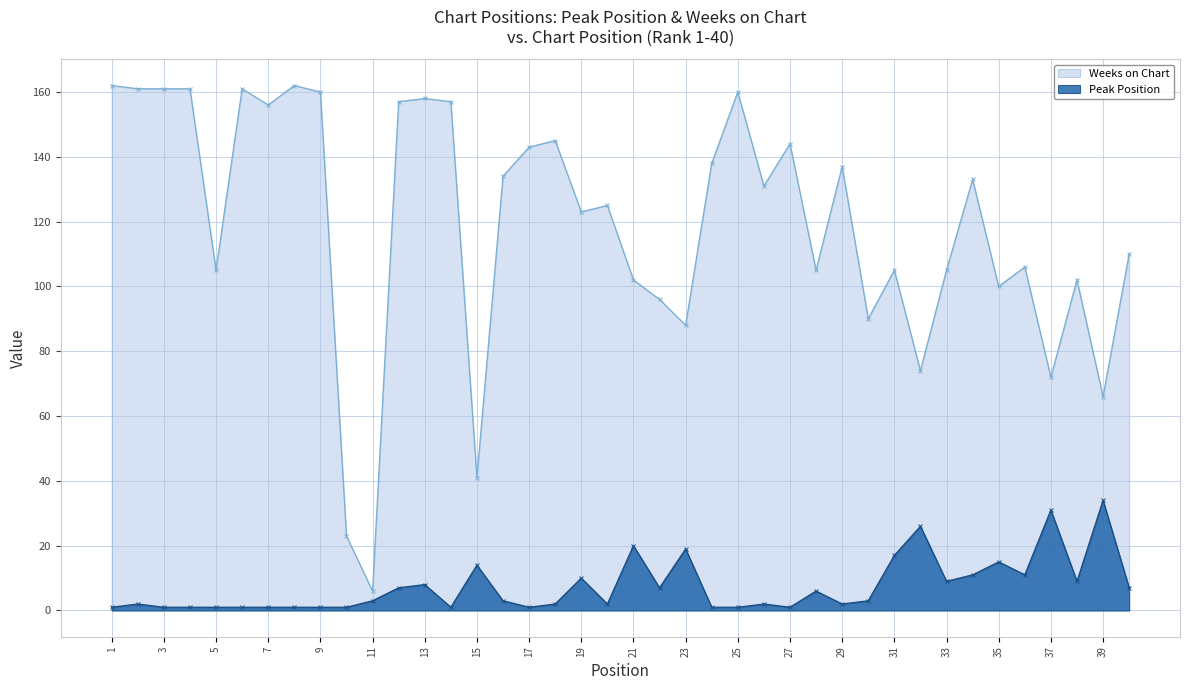

What is the value of the Weeks on Chart point at the 2nd from the left?

161